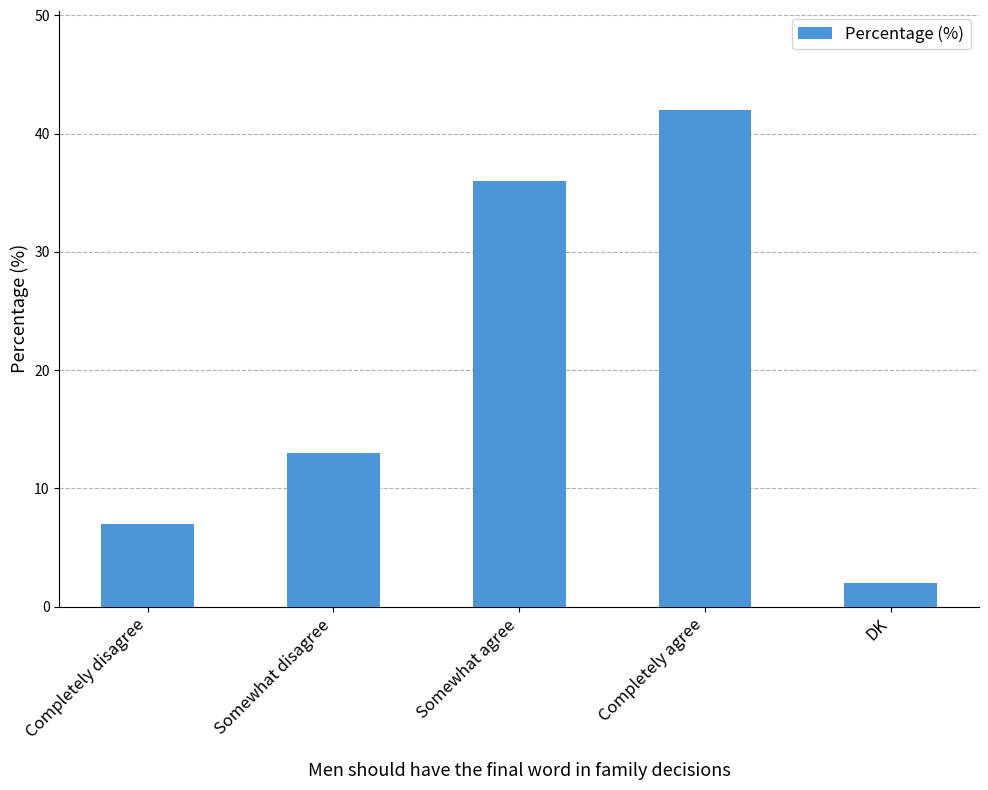

What is the sum of the values at Completely agree and Completely disagree?

49